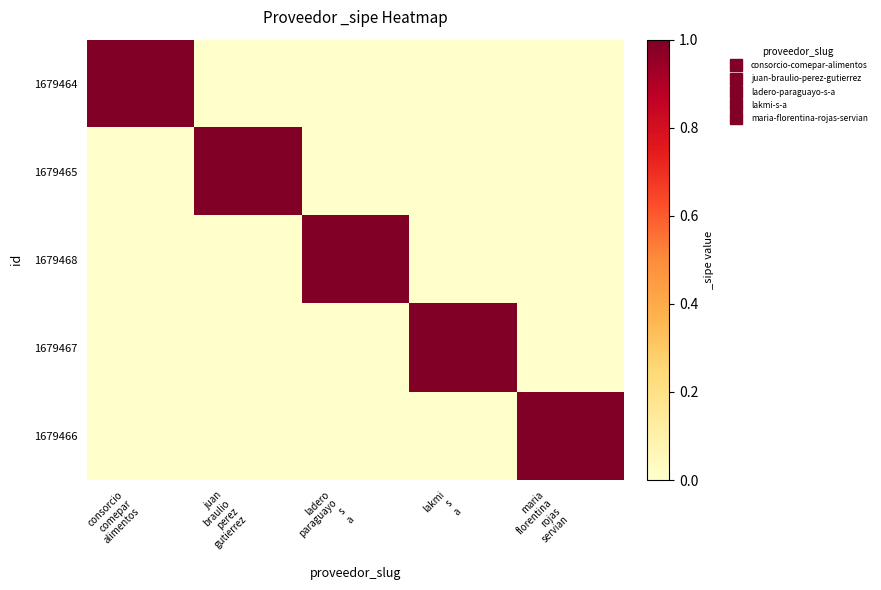

Reading left to right, list all the values displayed in this chart.

1679464: consorcio
comepar
alimentos=1	juan
braulio
perez
gutierrez=0	ladero
paraguayo
s
a=0	lakmi
s
a=0	maria
florentina
rojas
servian=0
1679465: consorcio
comepar
alimentos=0	juan
braulio
perez
gutierrez=1	ladero
paraguayo
s
a=0	lakmi
s
a=0	maria
florentina
rojas
servian=0
1679468: consorcio
comepar
alimentos=0	juan
braulio
perez
gutierrez=0	ladero
paraguayo
s
a=1	lakmi
s
a=0	maria
florentina
rojas
servian=0
1679467: consorcio
comepar
alimentos=0	juan
braulio
perez
gutierrez=0	ladero
paraguayo
s
a=0	lakmi
s
a=1	maria
florentina
rojas
servian=0
1679466: consorcio
comepar
alimentos=0	juan
braulio
perez
gutierrez=0	ladero
paraguayo
s
a=0	lakmi
s
a=0	maria
florentina
rojas
servian=1